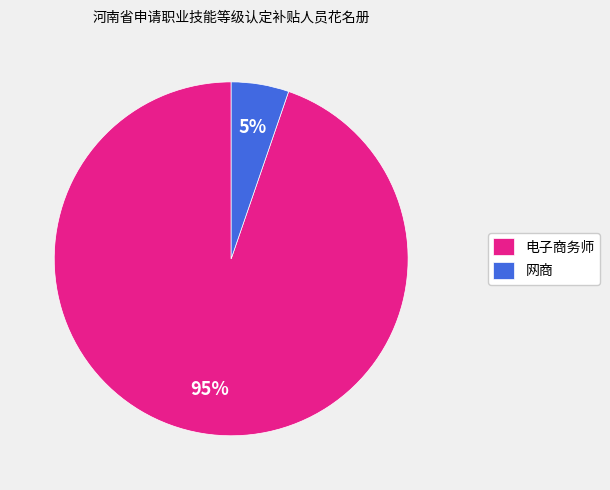

Does 电子商务师 account for over 50% of the chart?

Yes